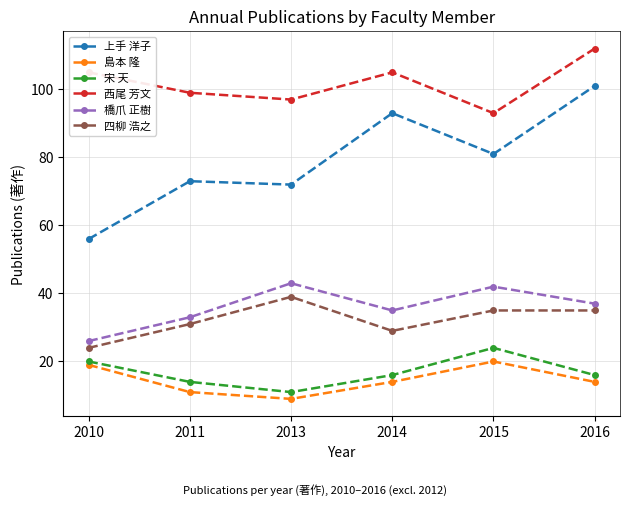

True or false: 四柳 浩之 has a value of 39 at 2013.

True